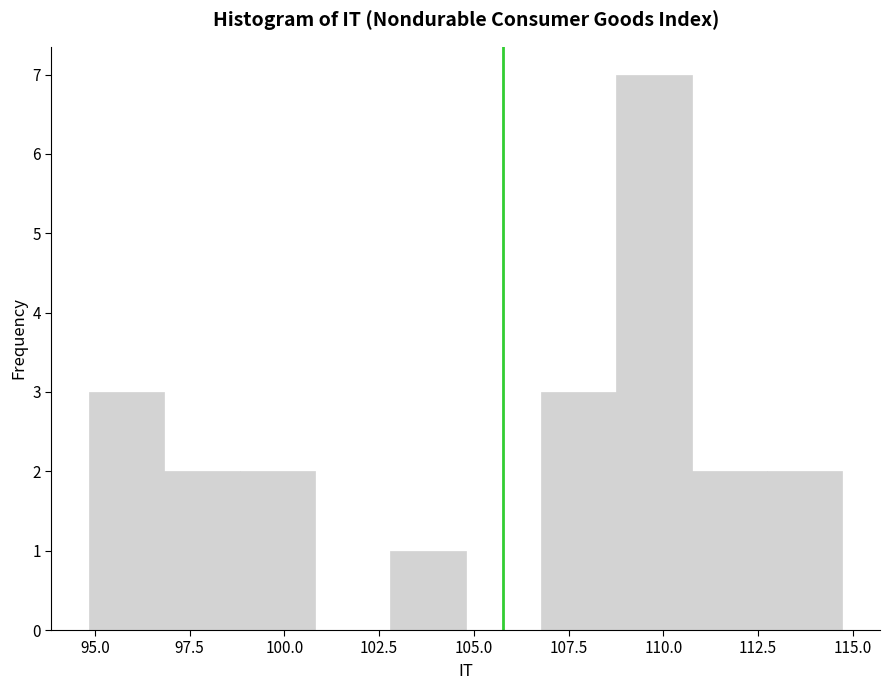

Around what value on the x-axis is the tallest bar? Give the approximate position of its centre, as read against the axis.

110.0